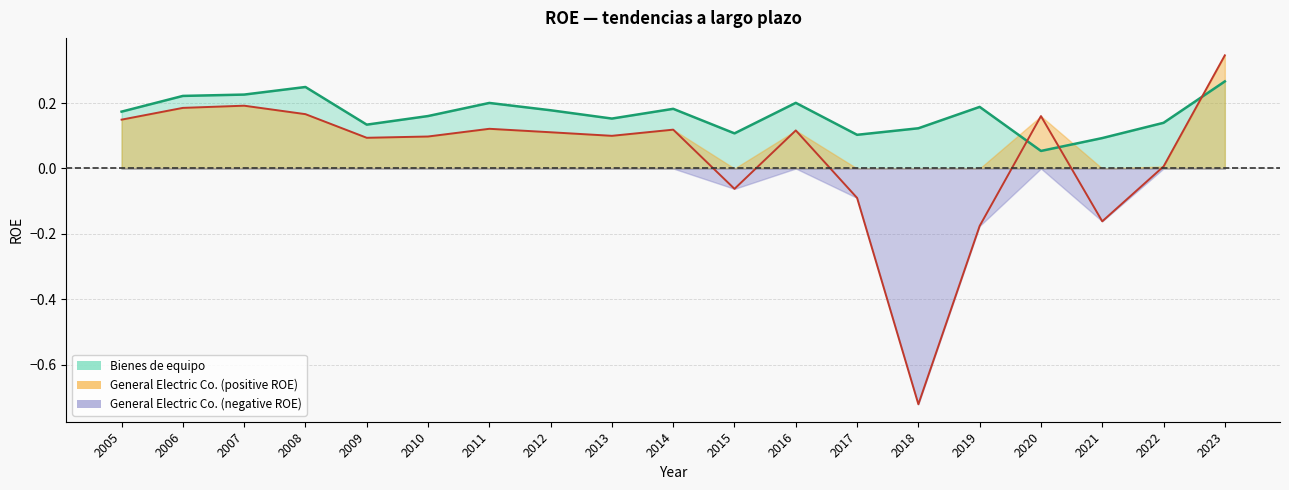

At which category does Bienes de equipo reach its first local peak?

2008